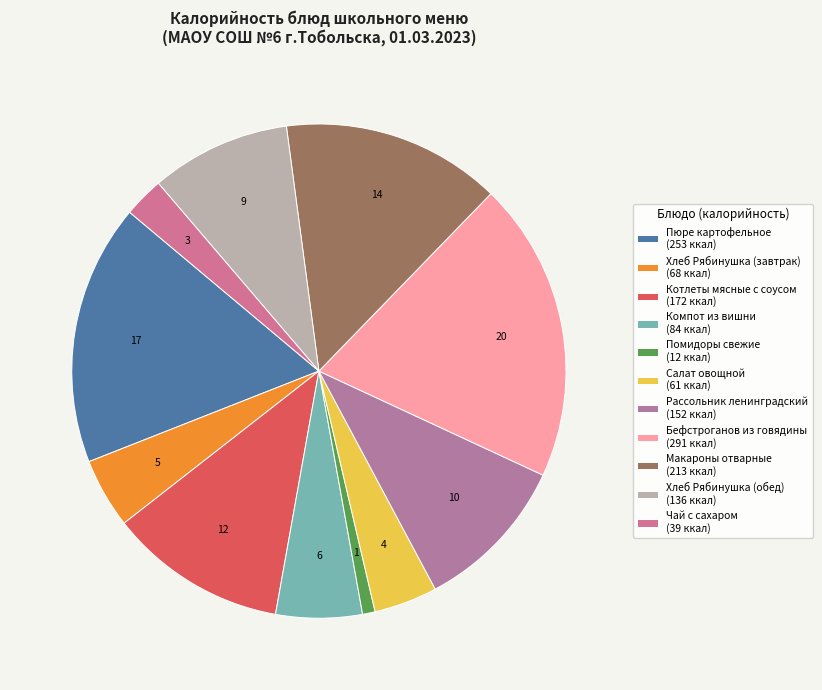

To the nearest percent, what portion does Бефстроганов из говядины represent?

20%